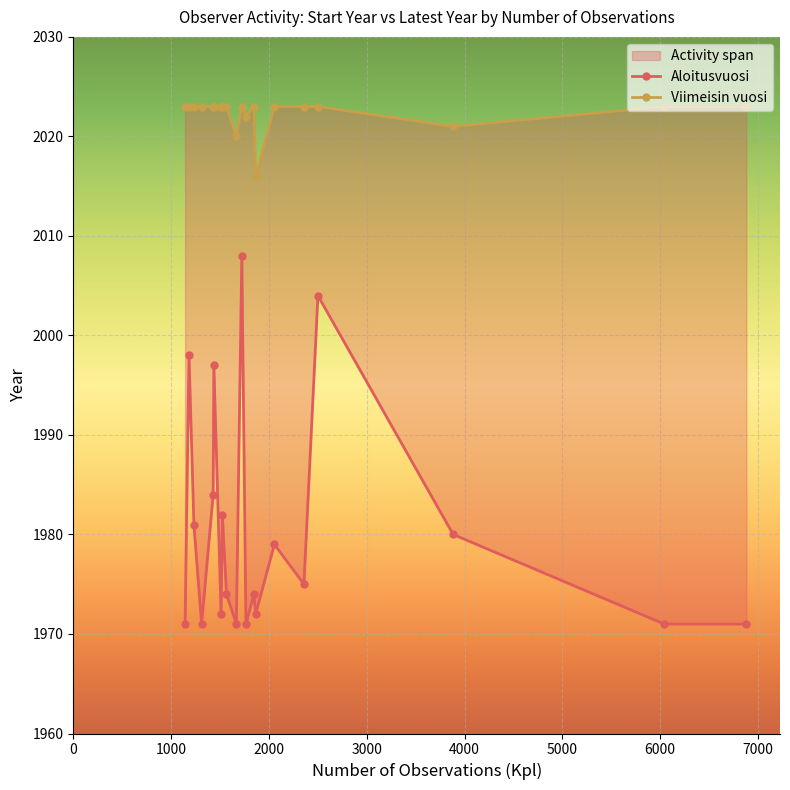

Is the value of Viimeisin vuosi at 10 greater than the value of Aloitusvuosi at 12?

Yes